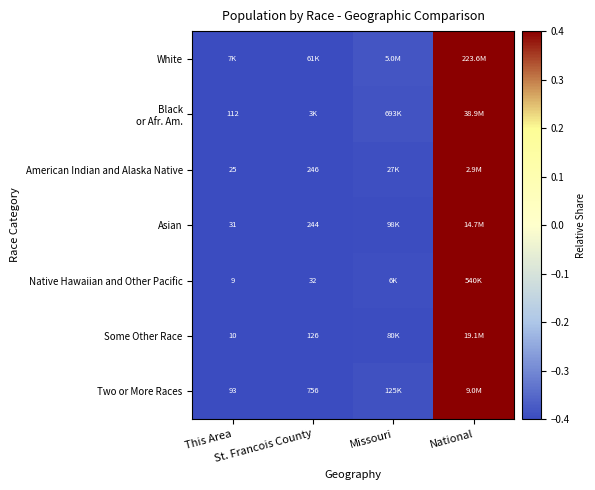

Which category has the lowest value across all series?

This Area